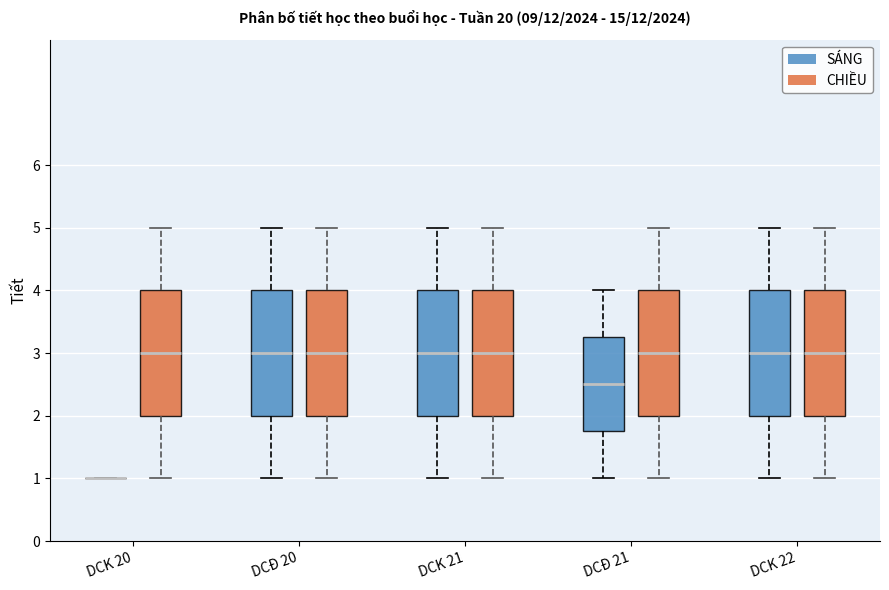

Reading left to right, read every box against the y-axis: the position of its median line, the range the box covers, and the ends of its whiskers. The values are not printed on the chart, so give them approximately, as read against the axis.

DCK 20 (SÁNG): box collapsed to a line at 1.0, whiskers 1.0 to 1.0
DCK 20 (CHIỀU): median 3.0, box 2.0 to 4.0, whiskers 1.0 to 5.0
DCĐ 20 (SÁNG): median 3.0, box 2.0 to 4.0, whiskers 1.0 to 5.0
DCĐ 20 (CHIỀU): median 3.0, box 2.0 to 4.0, whiskers 1.0 to 5.0
DCK 21 (SÁNG): median 3.0, box 2.0 to 4.0, whiskers 1.0 to 5.0
DCK 21 (CHIỀU): median 3.0, box 2.0 to 4.0, whiskers 1.0 to 5.0
DCĐ 21 (SÁNG): median 2.5, box 1.8 to 3.3, whiskers 1.0 to 4.0
DCĐ 21 (CHIỀU): median 3.0, box 2.0 to 4.0, whiskers 1.0 to 5.0
DCK 22 (SÁNG): median 3.0, box 2.0 to 4.0, whiskers 1.0 to 5.0
DCK 22 (CHIỀU): median 3.0, box 2.0 to 4.0, whiskers 1.0 to 5.0